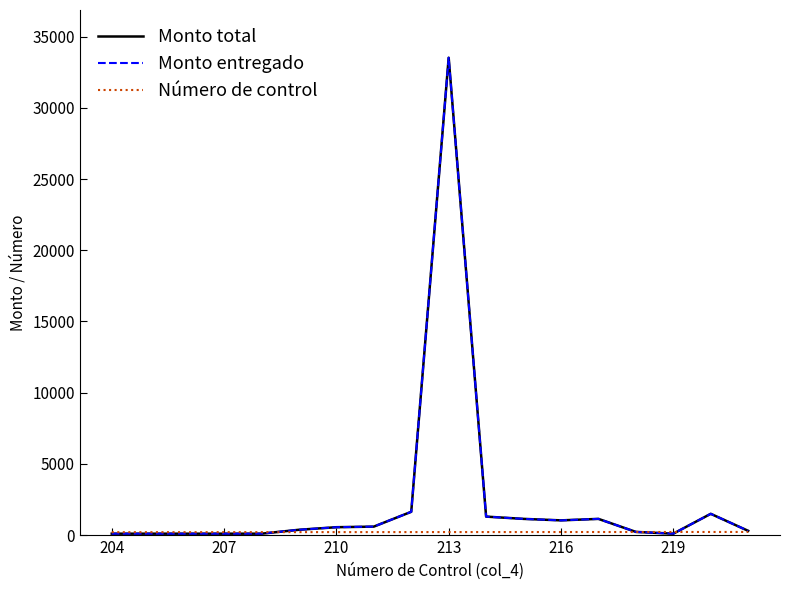

Reading left to right, transcribe all the data shown in this chart.

Monto total: 100.0	100.0	100.0	100.0	100.0	374.0	554.0	595.8	1635.5	33513.8	1297.9	1138.6	1034.2	1138.6	223.7	100.0	1494.0	298.6
Monto entregado: 100.0	100.0	100.0	100.0	100.0	374.0	554.0	595.8	1635.5	33513.8	1297.9	1138.6	1034.2	1138.6	223.7	100.0	1494.0	298.6
Número de control: 204.0	205.0	206.0	207.0	208.0	209.0	210.0	211.0	212.0	213.0	214.0	215.0	216.0	217.0	218.0	219.0	220.0	221.0